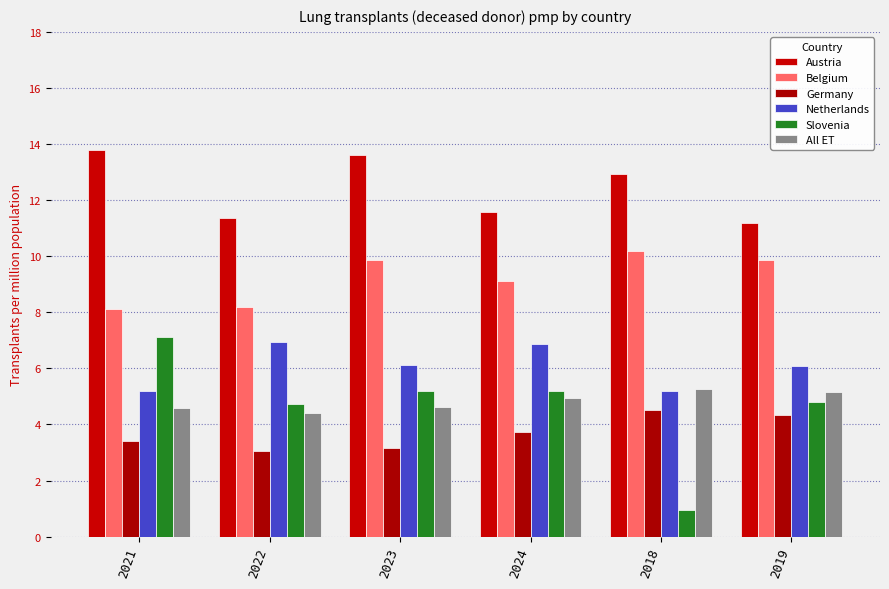

At which category is the sum across all series the highest?

2023